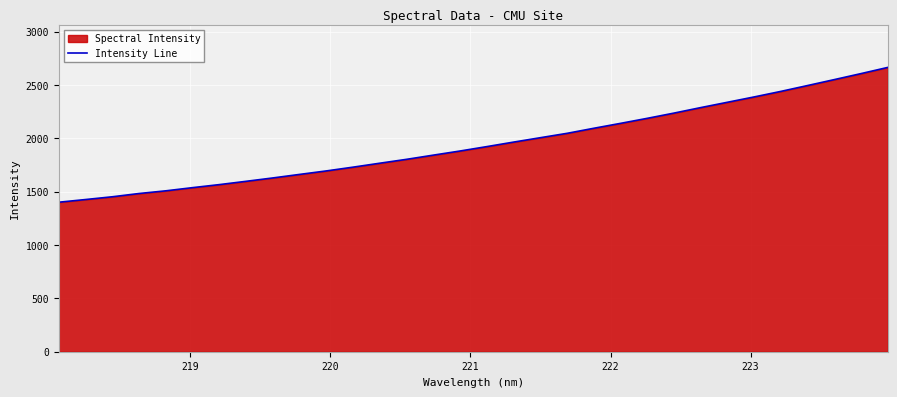

What is the minimum value shown in the chart?

1401.1